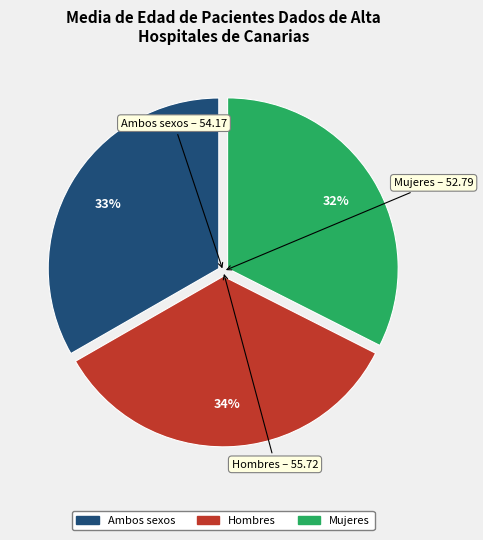

Rank the categories by value from highest to lowest.

Hombres, Ambos sexos, Mujeres